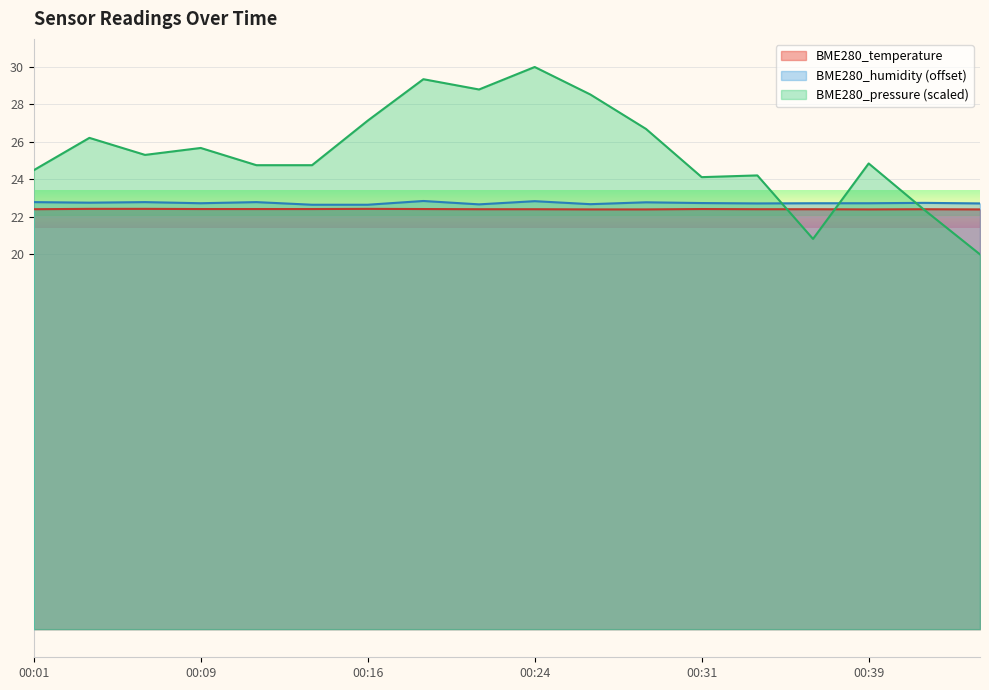

Which series has the largest total across all categories?

BME280_pressure (scaled)